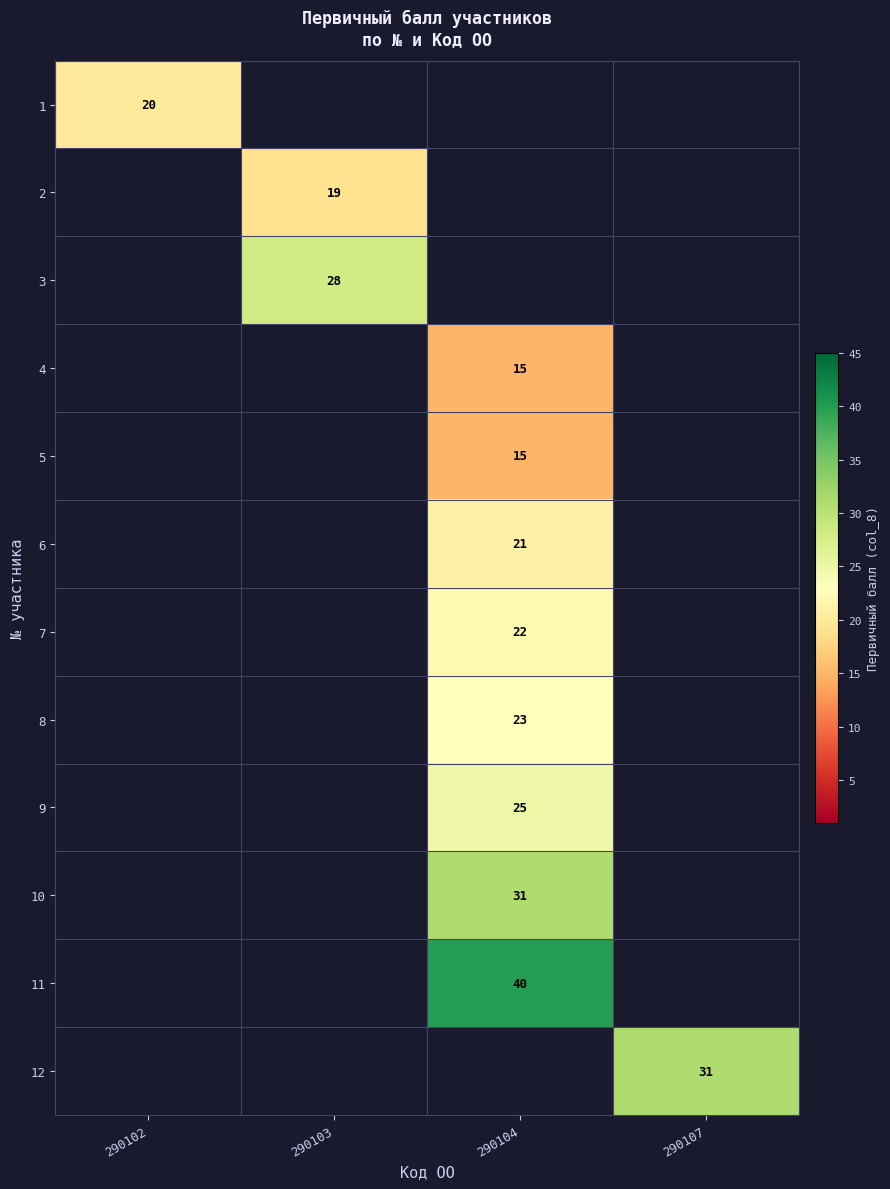

At how many categories does at least one series exceed 29?

2